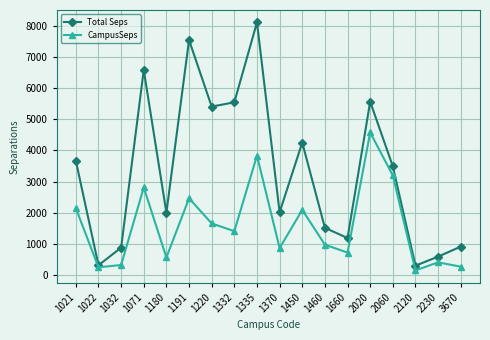

In Total Seps, how many points are higher than both neighbors (excluding endpoints)?

5